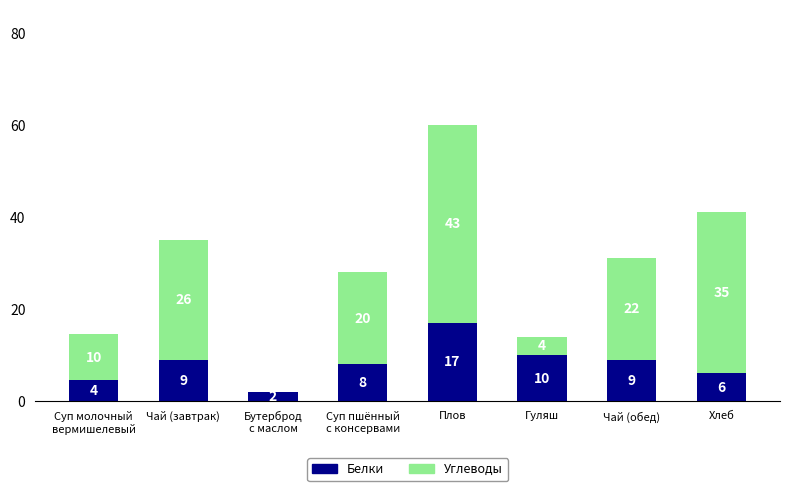

Is it true that Белки equals 10.0 at Гуляш?

True